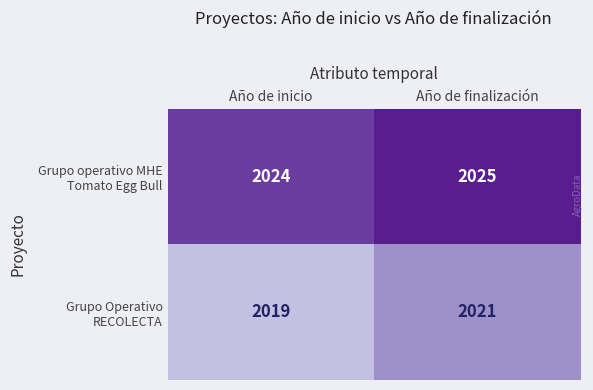

Which category has the highest value across all series?

Año de finalización